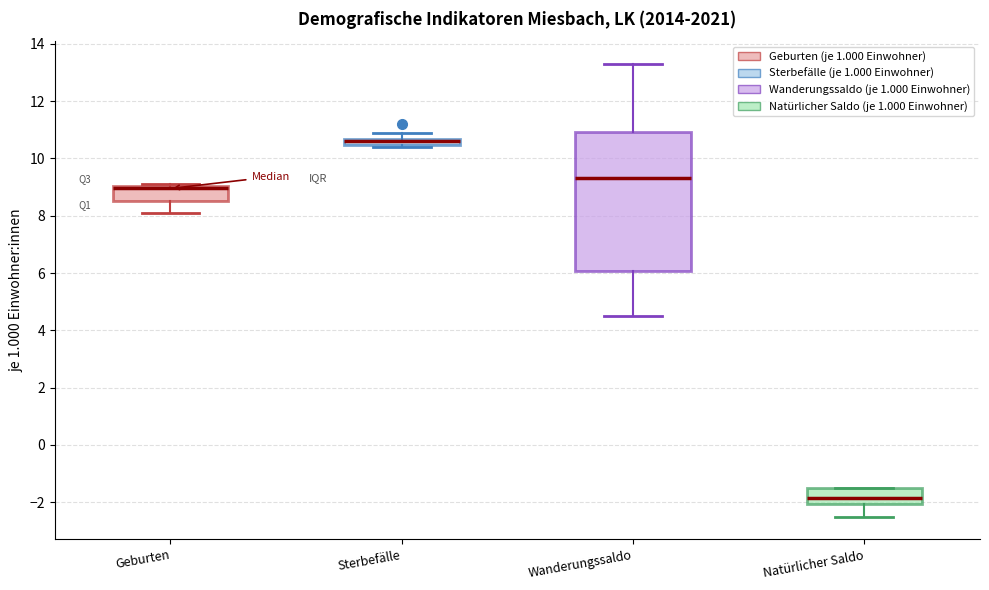

Comparing the boxes themselves (not the whiskers), which one is the tallest?

Wanderungssaldo